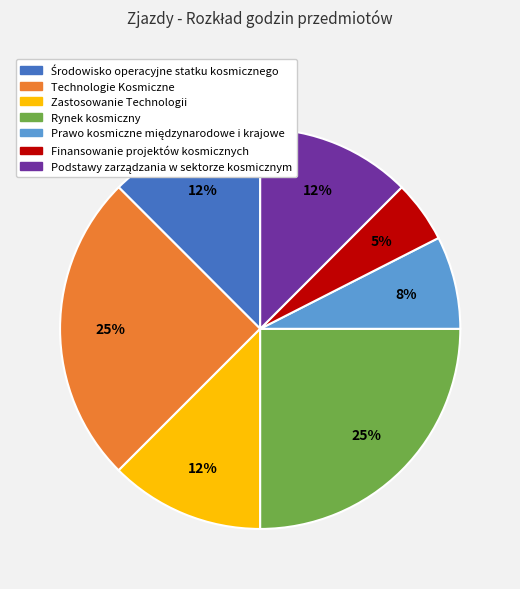

What percentage is the Rynek kosmiczny slice, to the nearest percent?

25%